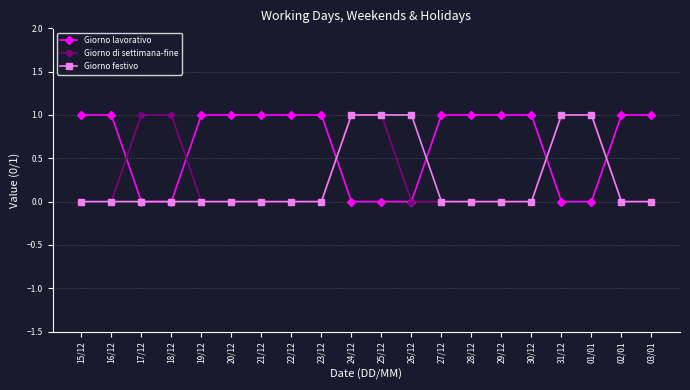

How many distinct data groups are displayed?

3